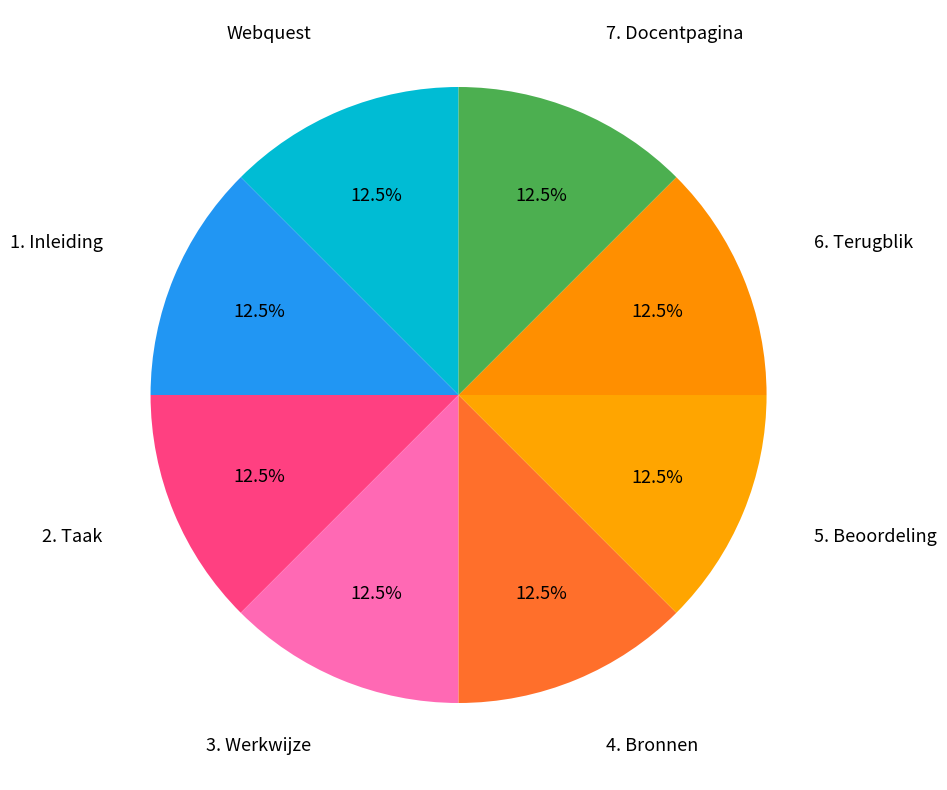

How many slices are in this pie chart?

8